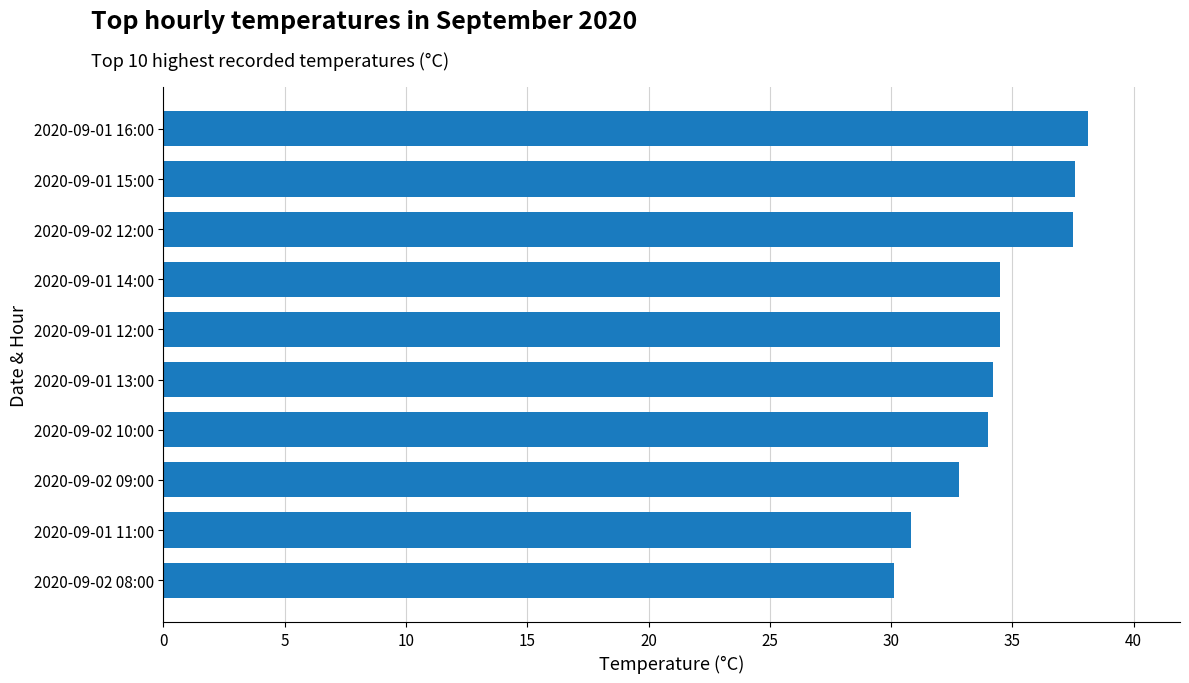

What is the sum of the values at 2020-09-02 10:00 and 2020-09-02 12:00?

71.5